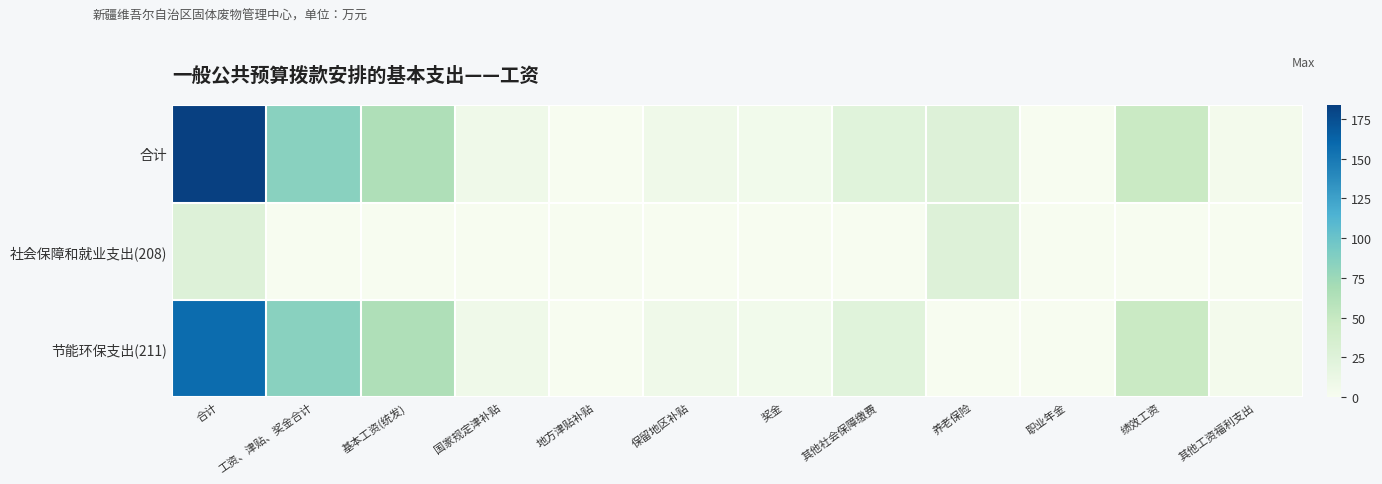

Reading left to right, extract all data points from this chart.

合计: 合计=183.7	工资、津贴、奖金合计=84.2	基本工资(统发)=63.9	国家规定津补贴=7.8	地方津贴补贴=0.0	保留地区补贴=7.2	奖金=5.3	其他社会保障缴费=22.4	养老保险=26.3	职业年金=0.0	绩效工资=47.1	其他工资福利支出=3.8
社会保障和就业支出(208): 合计=26.3	工资、津贴、奖金合计=0.0	基本工资(统发)=0.0	国家规定津补贴=0.0	地方津贴补贴=0.0	保留地区补贴=0.0	奖金=0.0	其他社会保障缴费=0.0	养老保险=26.3	职业年金=0.0	绩效工资=0.0	其他工资福利支出=0.0
节能环保支出(211): 合计=157.4	工资、津贴、奖金合计=84.2	基本工资(统发)=63.9	国家规定津补贴=7.8	地方津贴补贴=0.0	保留地区补贴=7.2	奖金=5.3	其他社会保障缴费=22.4	养老保险=0.0	职业年金=0.0	绩效工资=47.1	其他工资福利支出=3.8